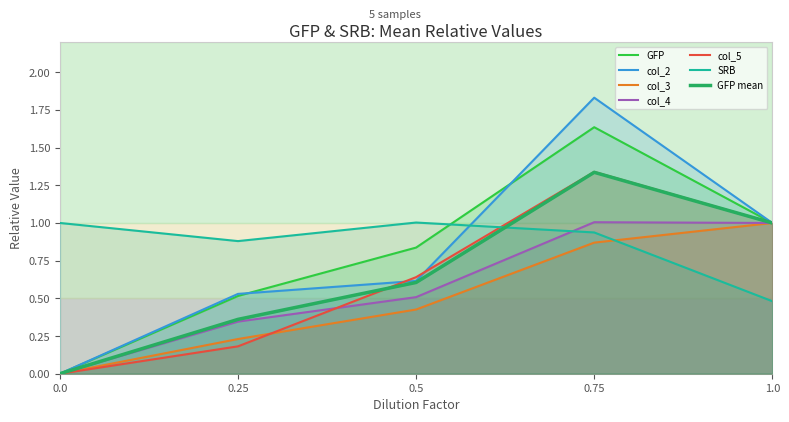

What is the total value across all series at 1.0?

6.5